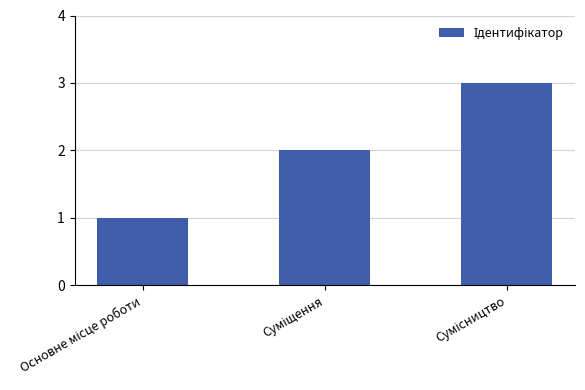

What is the minimum value shown in the chart?

1